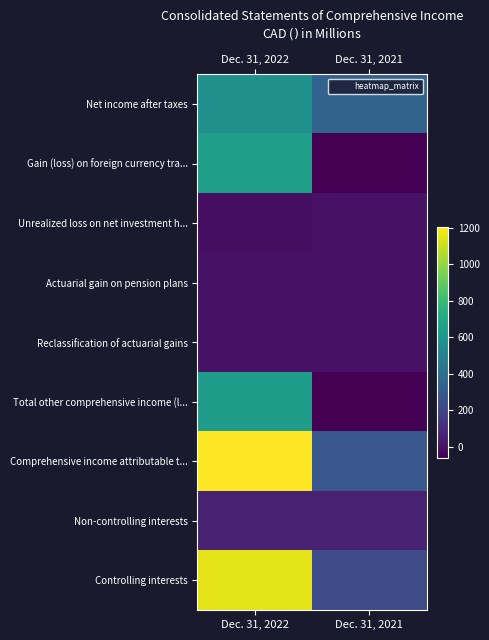

What is the total value across all series at Dec. 31, 2022?

4243